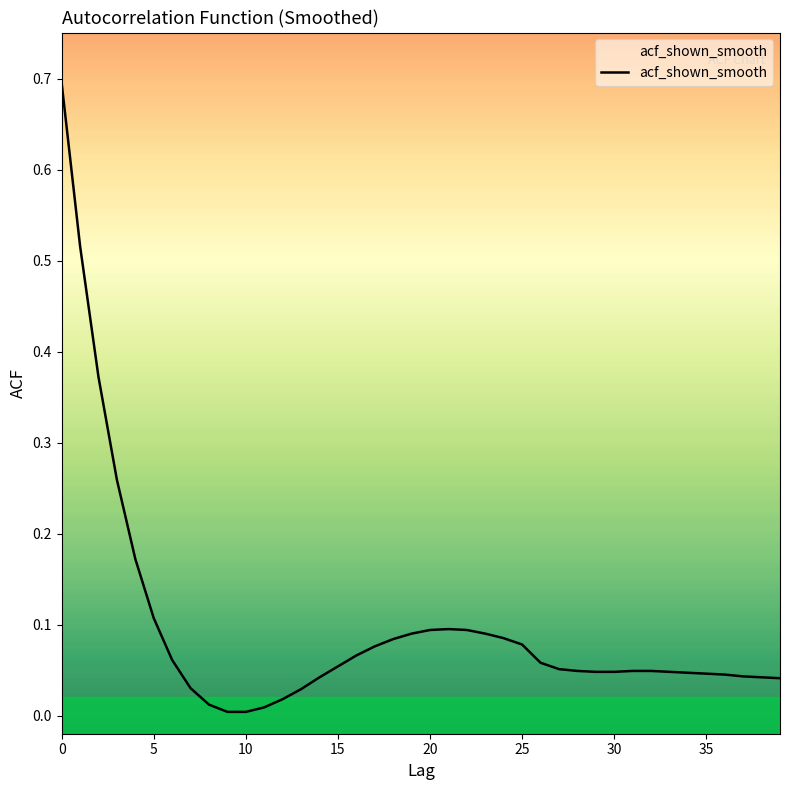

What is the difference between the maximum and minimum values?

0.7